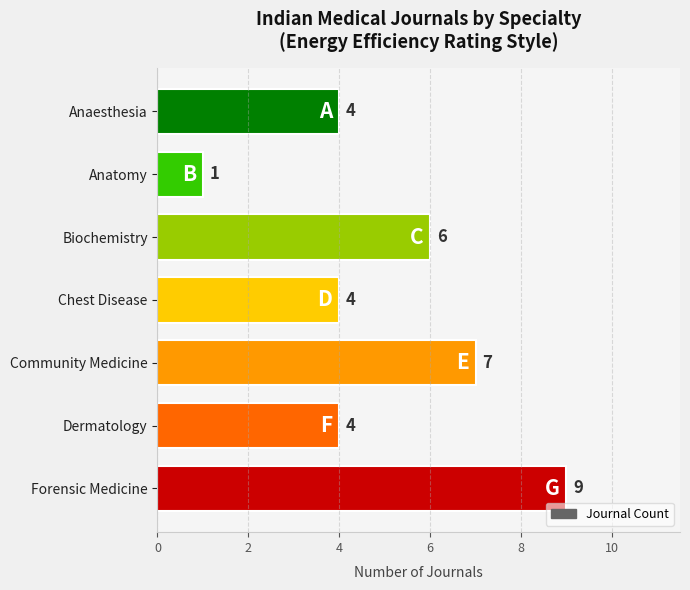

True or false: the data shows 4 at Chest Disease.

True